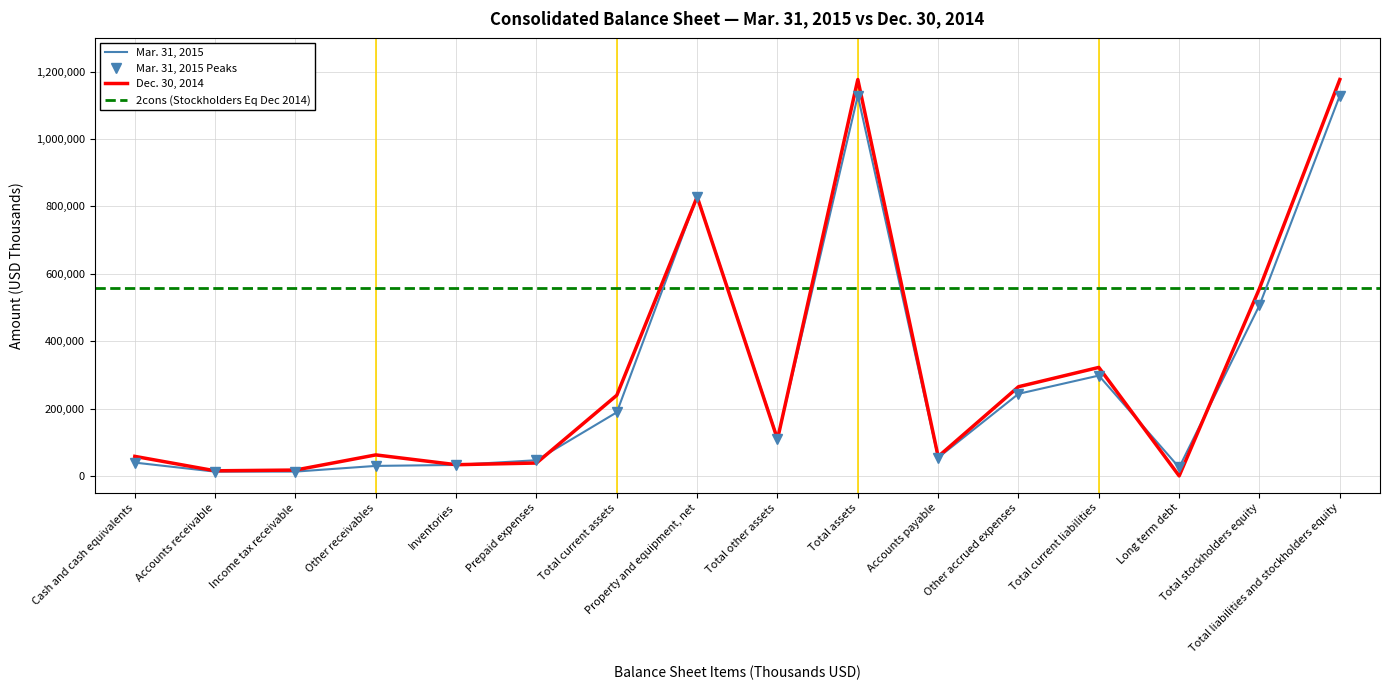

Which category has the highest value in the Mar. 31, 2015 series?

Total assets